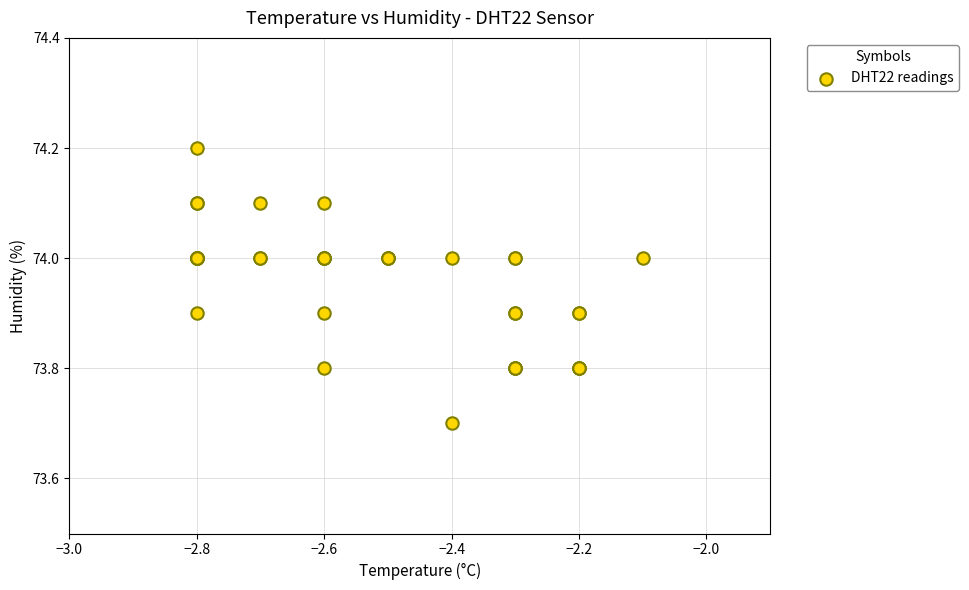

What Y value in the scatter plot is closest to 73?

73.7